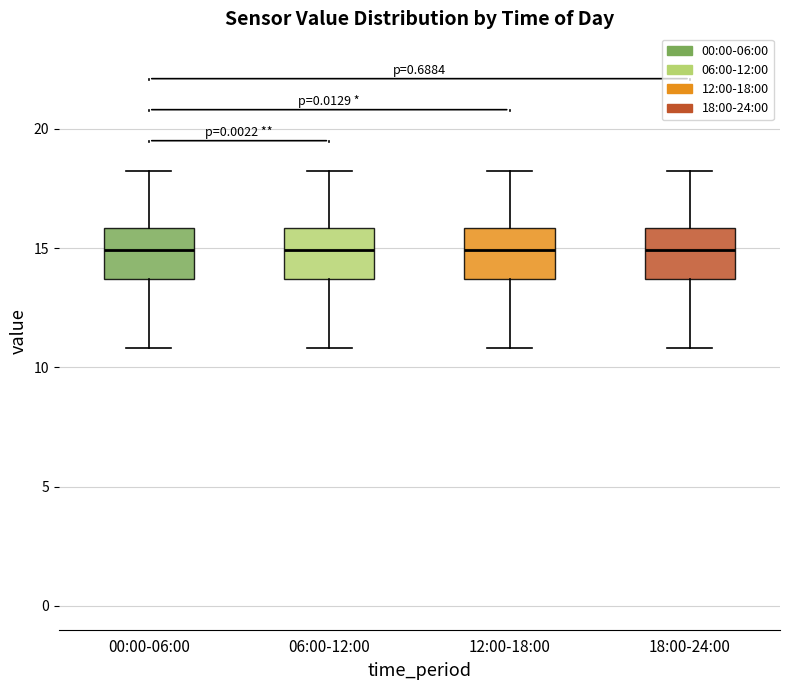

Reading left to right, transcribe this box plot: for each box, give where its median line is, the range the box spans, and where its two whiskers end, as read against the y-axis. The values are not printed on the chart, so give them approximately, as read against the axis.

00:00-06:00: median 15.0, box 13.5 to 16.0, whiskers 11.0 to 18.0
06:00-12:00: median 15.0, box 13.5 to 16.0, whiskers 11.0 to 18.0
12:00-18:00: median 15.0, box 13.5 to 16.0, whiskers 11.0 to 18.0
18:00-24:00: median 15.0, box 13.5 to 16.0, whiskers 11.0 to 18.0